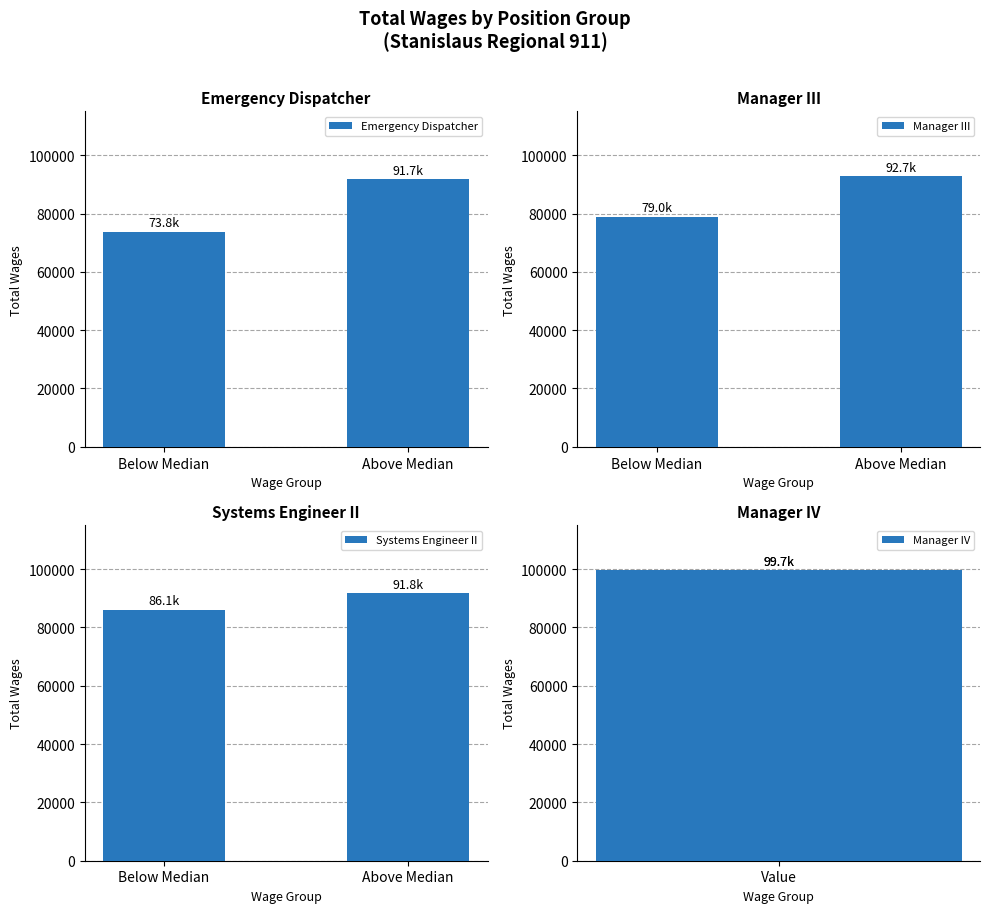

What is the highest value of the Manager III series?

92744.0